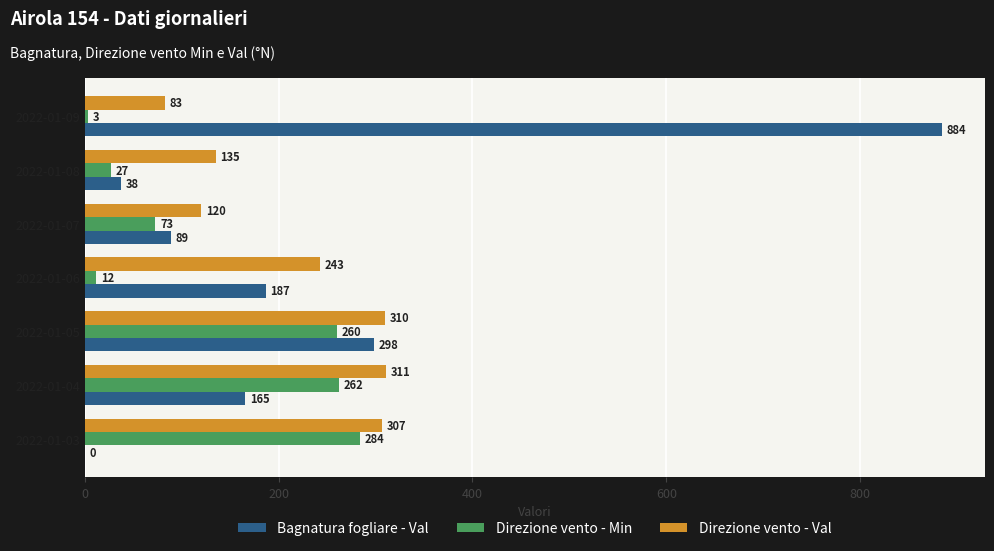

Is it true that Direzione vento - Val equals 355.5 at 2022-01-06?

False